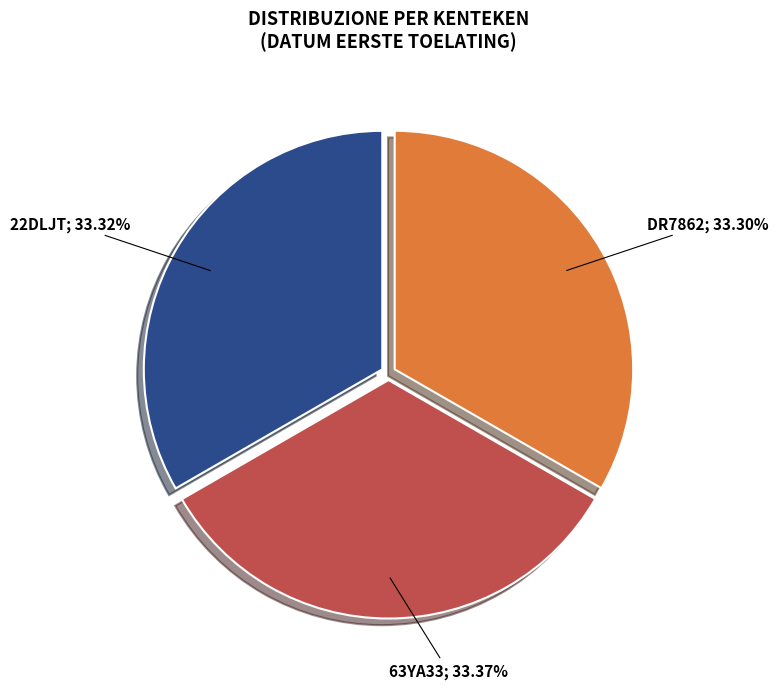

How many segments does this pie chart have?

3